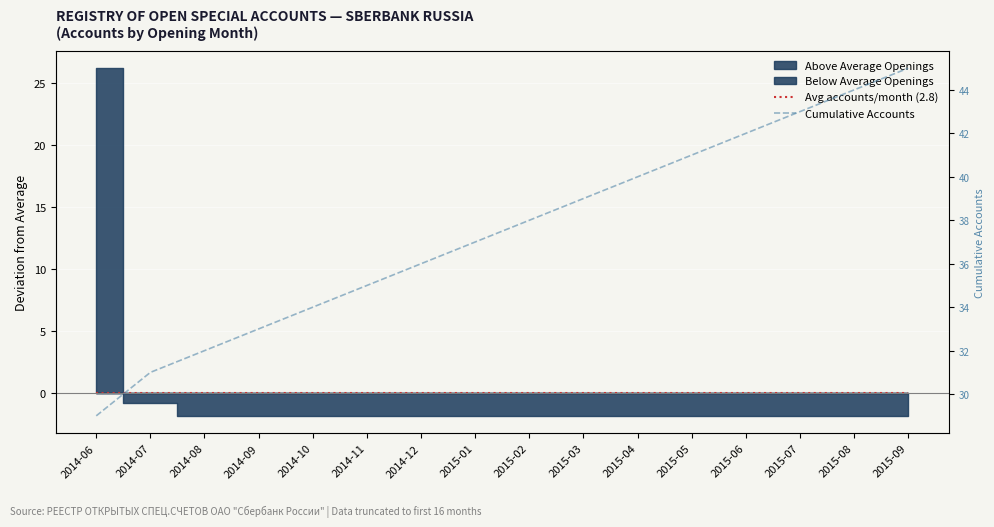

The Cumulative Accounts series shows 7 at 2014-08. True or false?

False